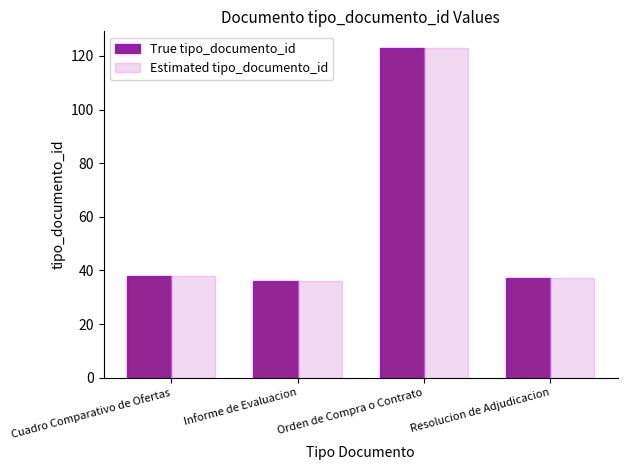

At which category is the sum across all series the highest?

Orden de Compra o Contrato